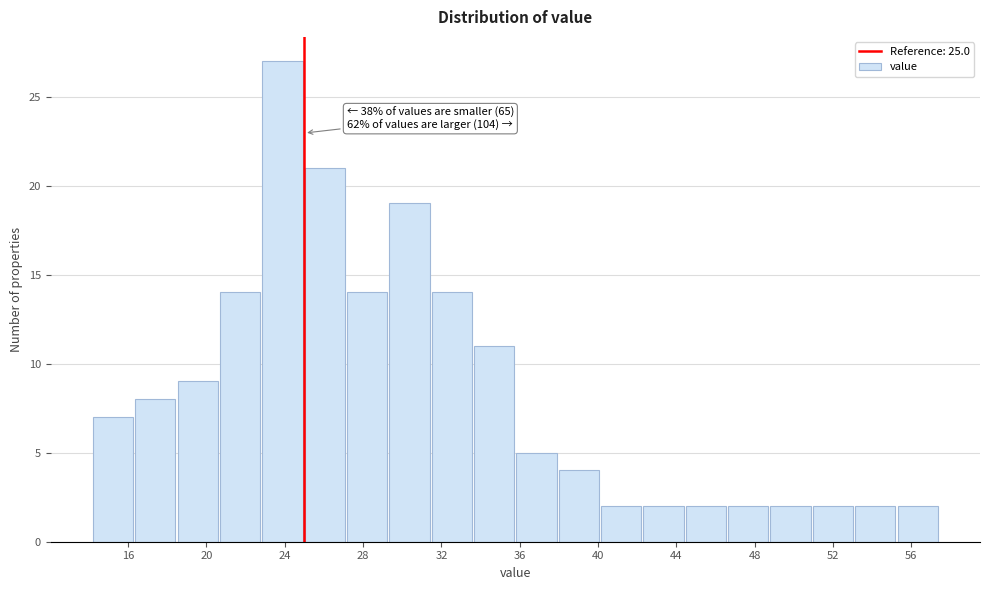

Over which range of the x-axis is the bar tallest?

23.0 to 25.0